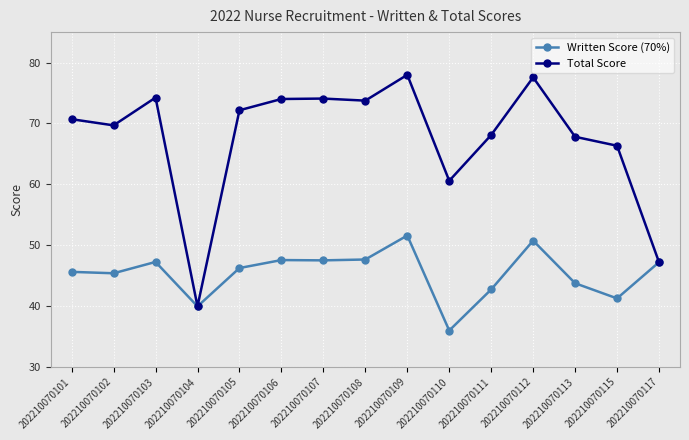

Rank the series by their average value, from highest to lowest.

Total Score, Written Score (70%)